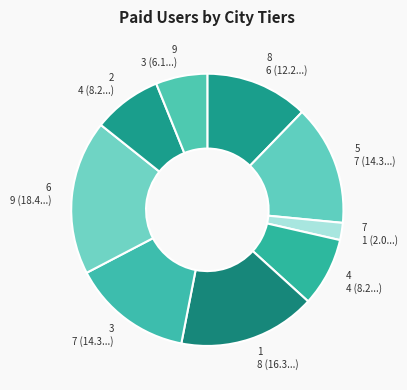

Is the sum of 6 and 5 greater than half?

No